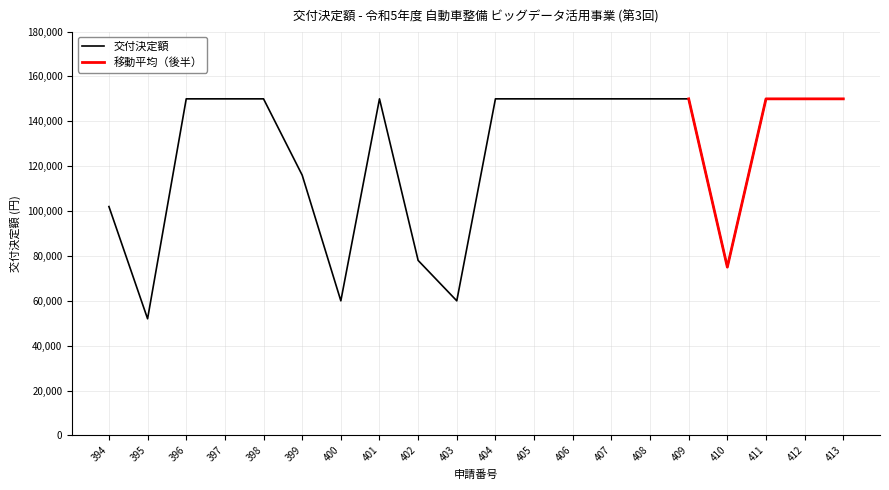

Approximately how many times larger is the value at 397 compared to 405?

1.0